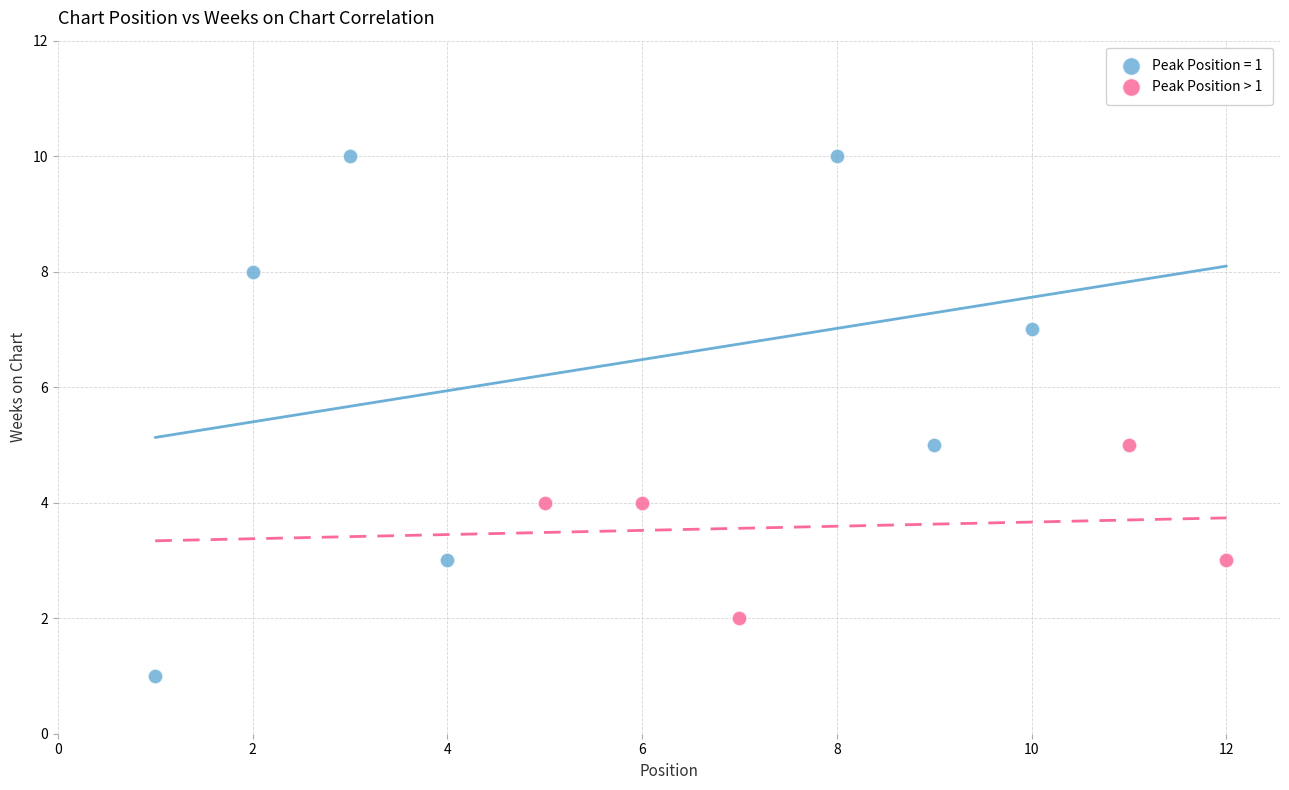

Which series has the largest Y range (max minus min)?

Peak Position = 1